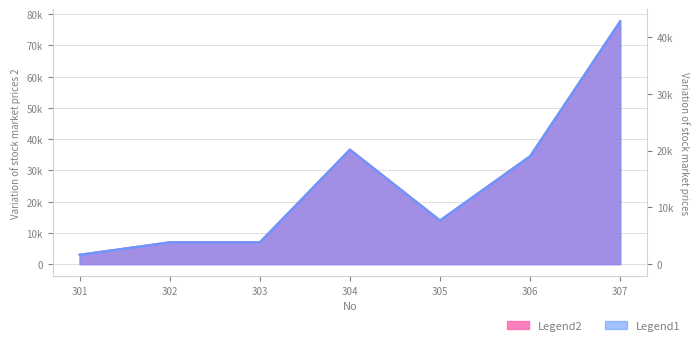

At which category is the sum across all series the highest?

307